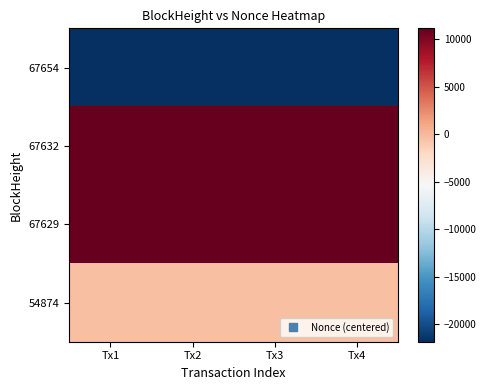

How many distinct data groups are displayed?

4